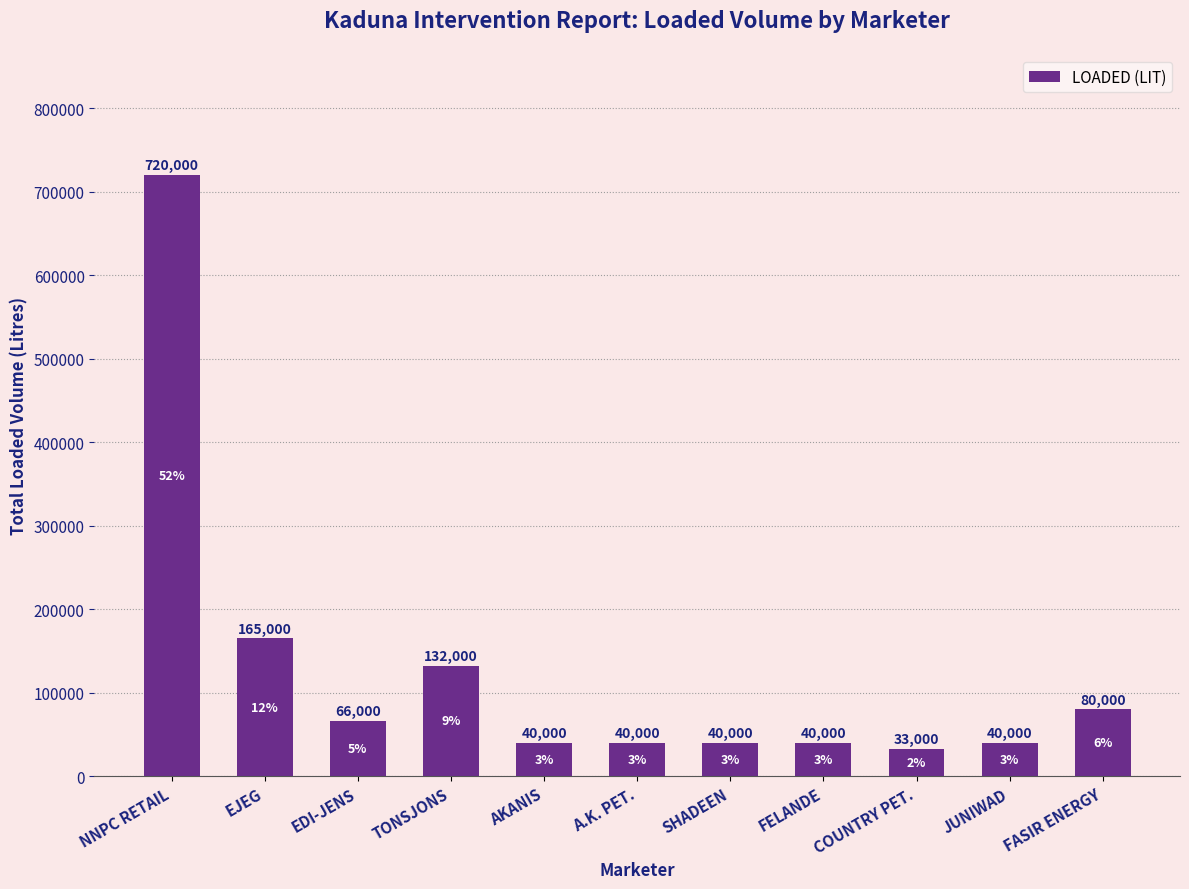

Reading right to left, list all the values displayed in this chart.

80000	40000	33000	40000	40000	40000	40000	132000	66000	165000	720000